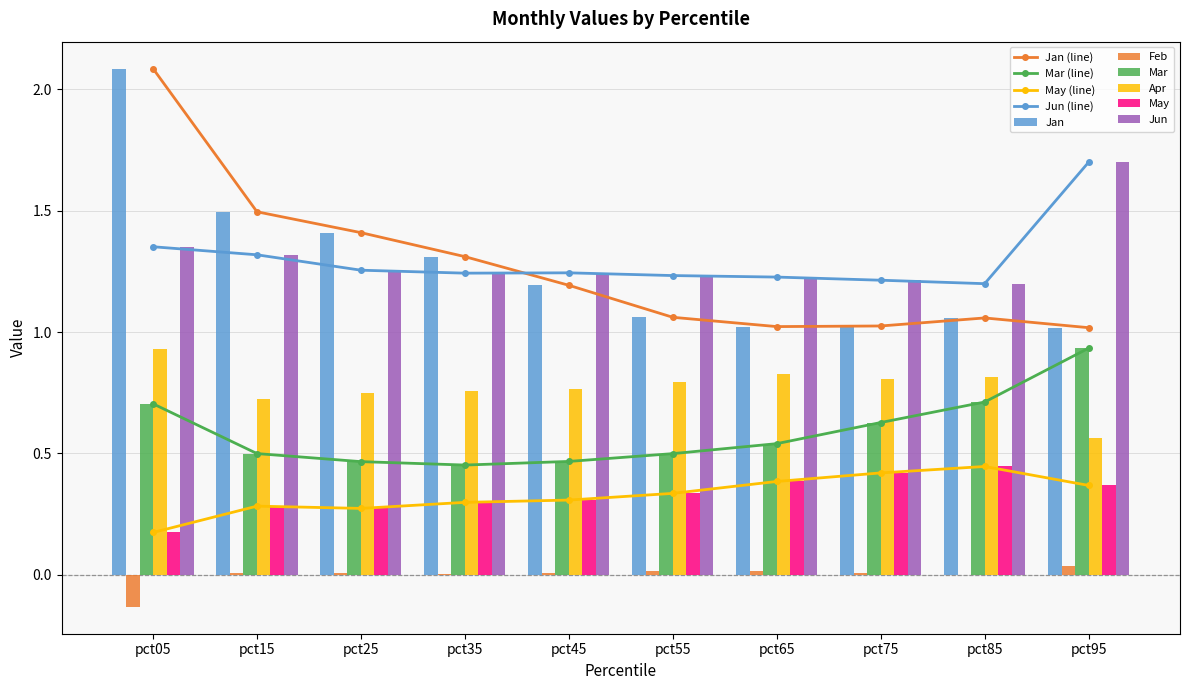

Reading left to right, list all the values displayed in this chart.

Jan: pct05=2.1	pct15=1.5	pct25=1.4	pct35=1.3	pct45=1.2	pct55=1.1	pct65=1.0	pct75=1.0	pct85=1.1	pct95=1.0
Feb: pct05=-0.1	pct15=0.0	pct25=0.0	pct35=0.0	pct45=0.0	pct55=0.0	pct65=0.0	pct75=0.0	pct85=-0.0	pct95=0.0
Mar: pct05=0.7	pct15=0.5	pct25=0.5	pct35=0.5	pct45=0.5	pct55=0.5	pct65=0.5	pct75=0.6	pct85=0.7	pct95=0.9
Apr: pct05=0.9	pct15=0.7	pct25=0.7	pct35=0.8	pct45=0.8	pct55=0.8	pct65=0.8	pct75=0.8	pct85=0.8	pct95=0.6
May: pct05=0.2	pct15=0.3	pct25=0.3	pct35=0.3	pct45=0.3	pct55=0.3	pct65=0.4	pct75=0.4	pct85=0.4	pct95=0.4
Jun: pct05=1.4	pct15=1.3	pct25=1.3	pct35=1.2	pct45=1.2	pct55=1.2	pct65=1.2	pct75=1.2	pct85=1.2	pct95=1.7